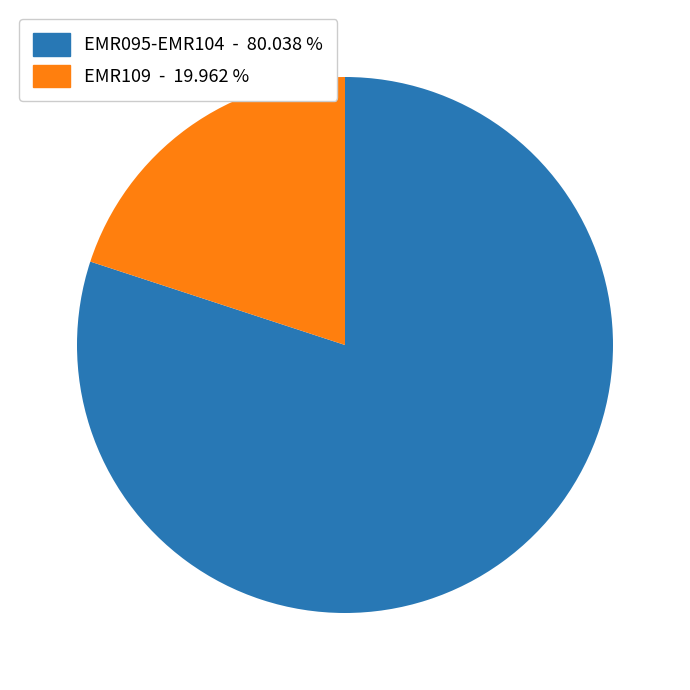

Is there any slice that represents more than half of the pie?

Yes